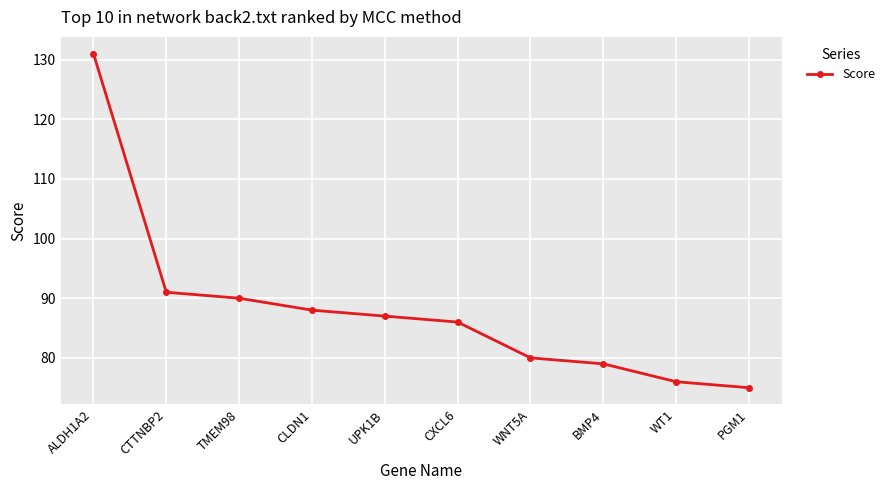

Which has a higher value, WNT5A or CXCL6?

CXCL6